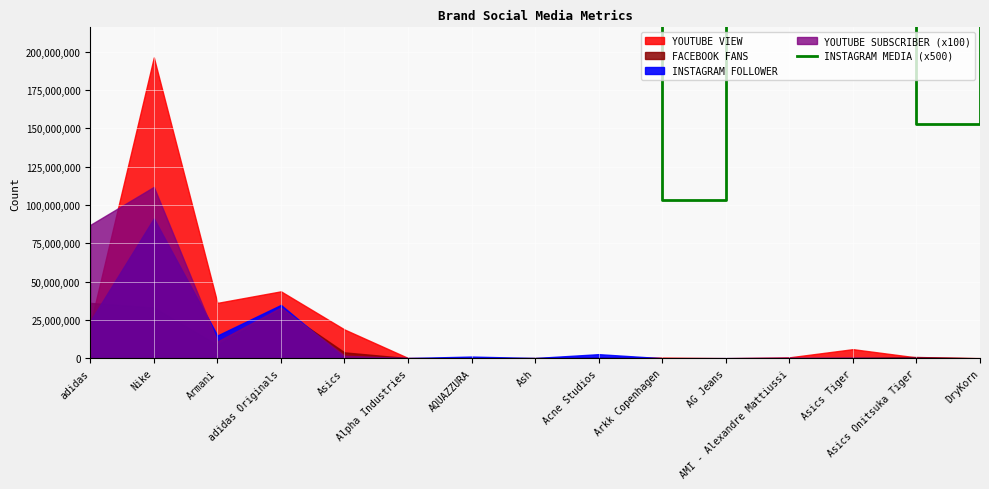

What value does the data have at Asics, to the nearest 10?

405000000